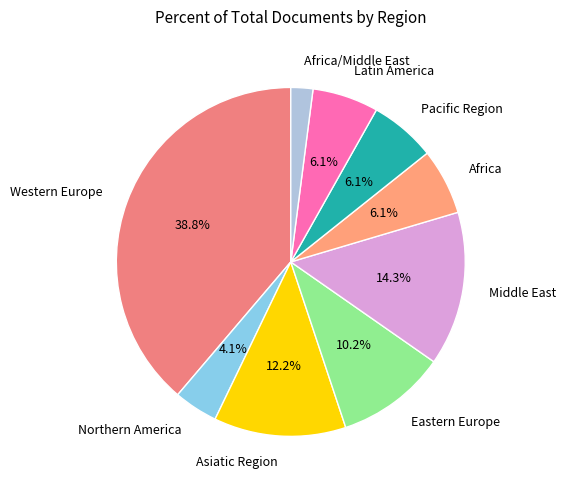

Approximately how many times larger is the value at Asiatic Region compared to Africa?

2.0